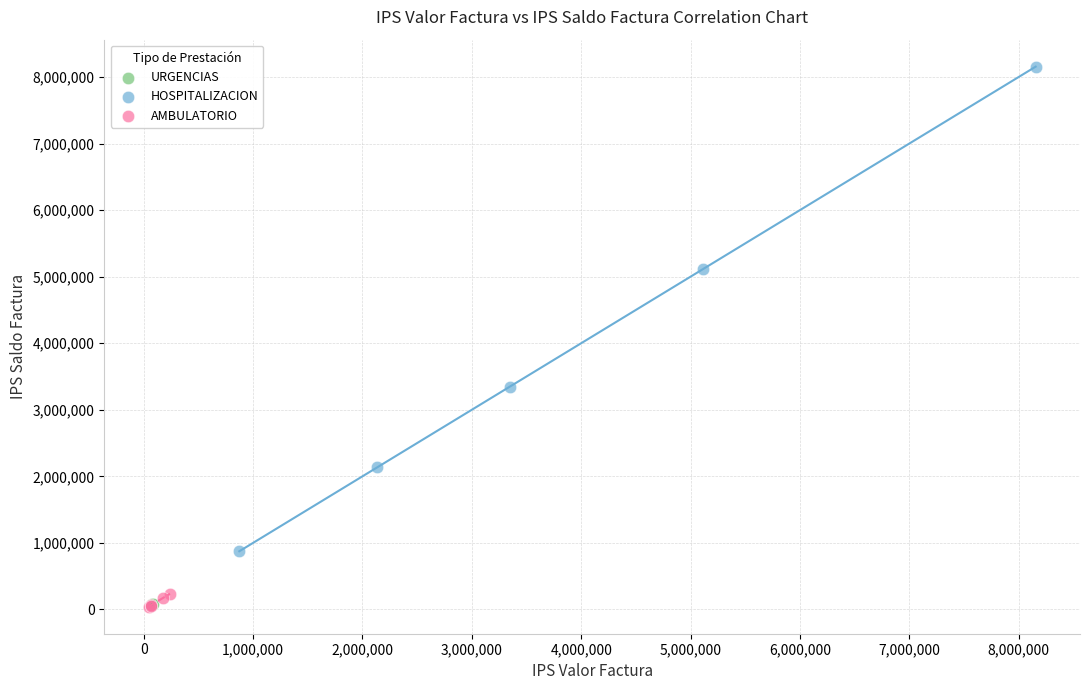

Which series has the widest spread of Y values?

HOSPITALIZACION